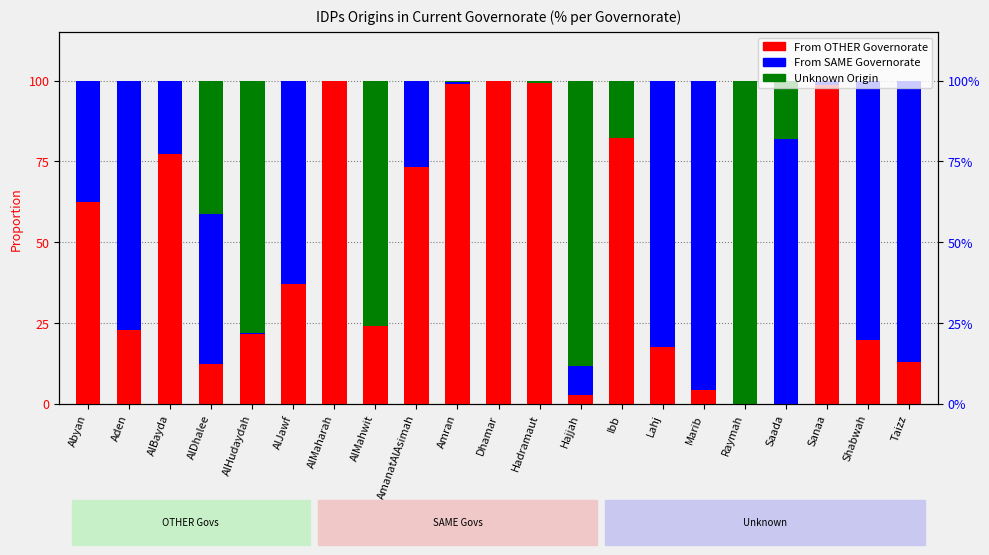

Rank the categories by From SAME Governorate value from lowest to highest.

AlMaharah, AlMahwit, Dhamar, Hadramaut, Raymah, Ibb, AlHudaydah, Amran, Sanaa, Hajjah, AlBayda, AmanatAlAsimah, Abyan, AlDhalee, AlJawf, Aden, Shabwah, Saada, Lahj, Taizz, Marib